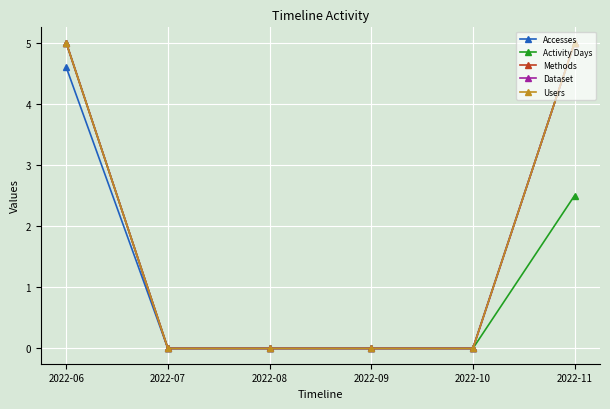

Does the chart have visible grid lines?

Yes